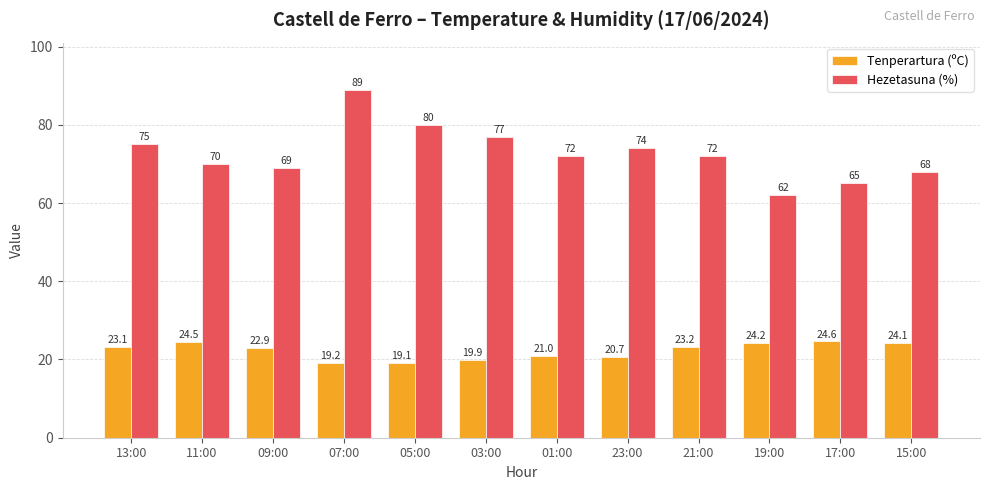

Read the Hezetasuna (%) value at 07:00.

89.0